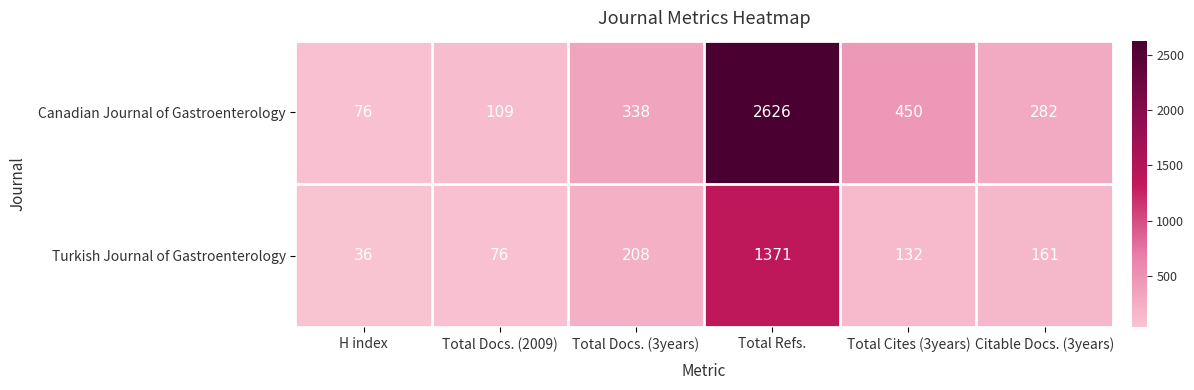

List the series in order of their overall mean, highest first.

Canadian Journal of Gastroenterology, Turkish Journal of Gastroenterology